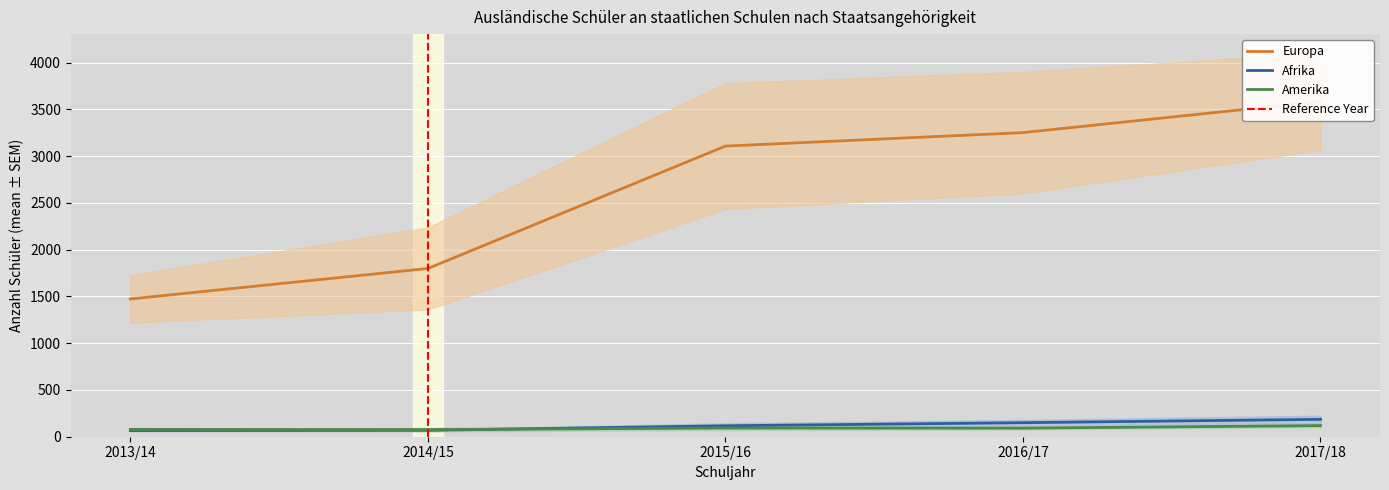

Is the value of Afrika at 2013/14 greater than the value of Amerika at 2015/16?

No